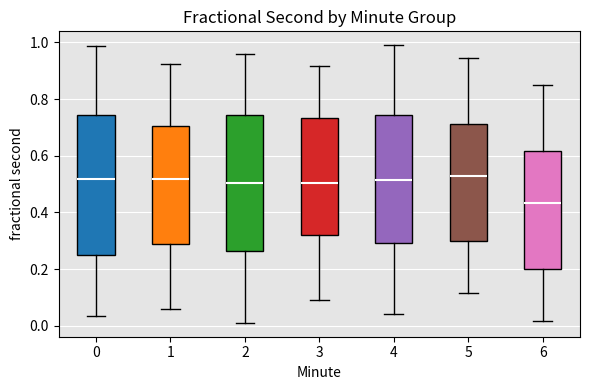

Reading left to right, read every box against the y-axis: the position of its median line, the range the box covers, and the ends of its whiskers. The values are not printed on the chart, so give them approximately, as read against the axis.

0: median 0.52, box 0.24 to 0.74, whiskers 0.04 to 0.98
1: median 0.52, box 0.28 to 0.70, whiskers 0.06 to 0.92
2: median 0.50, box 0.26 to 0.74, whiskers 0.02 to 0.96
3: median 0.50, box 0.32 to 0.74, whiskers 0.08 to 0.92
4: median 0.52, box 0.30 to 0.74, whiskers 0.04 to 1.00
5: median 0.54, box 0.30 to 0.72, whiskers 0.12 to 0.94
6: median 0.44, box 0.20 to 0.62, whiskers 0.02 to 0.84